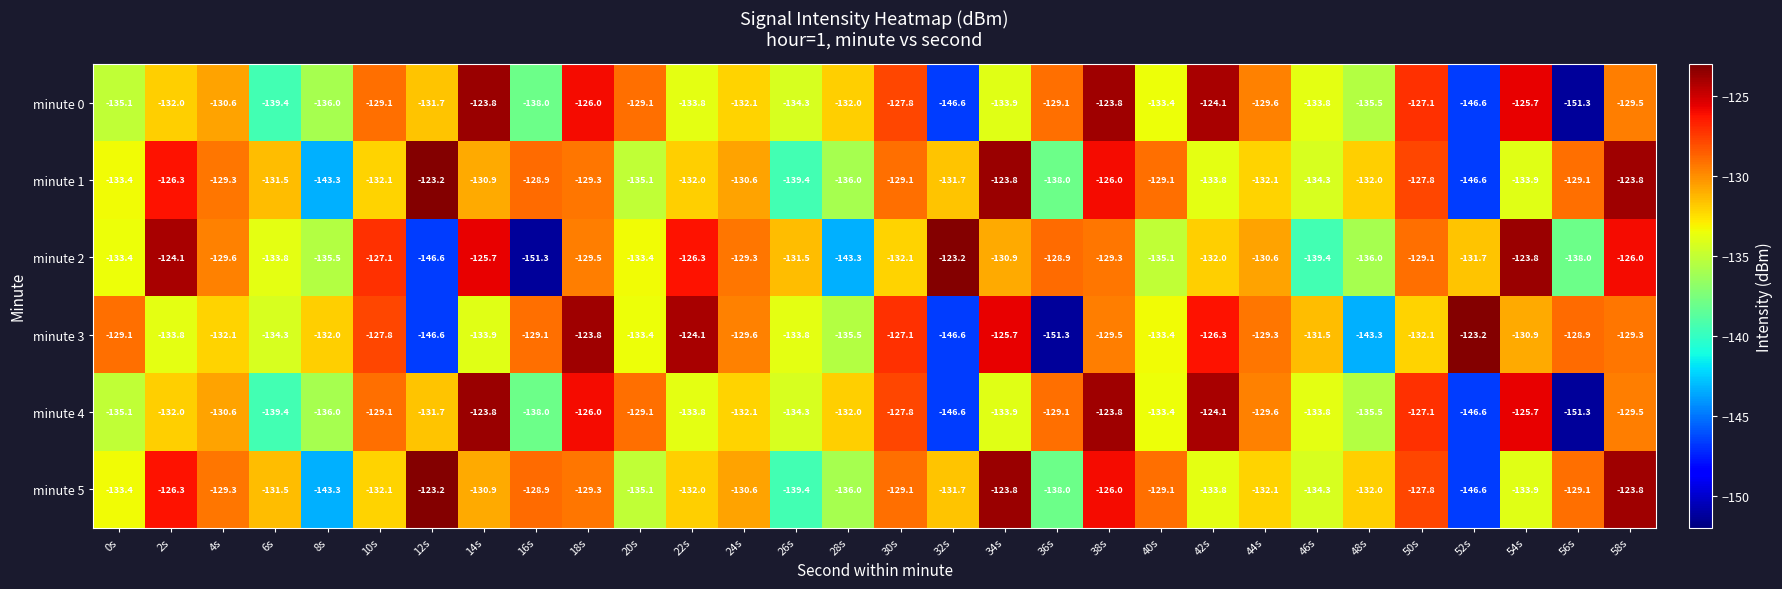

True or false: minute 1 has a value of -135.1 at 20s.

True